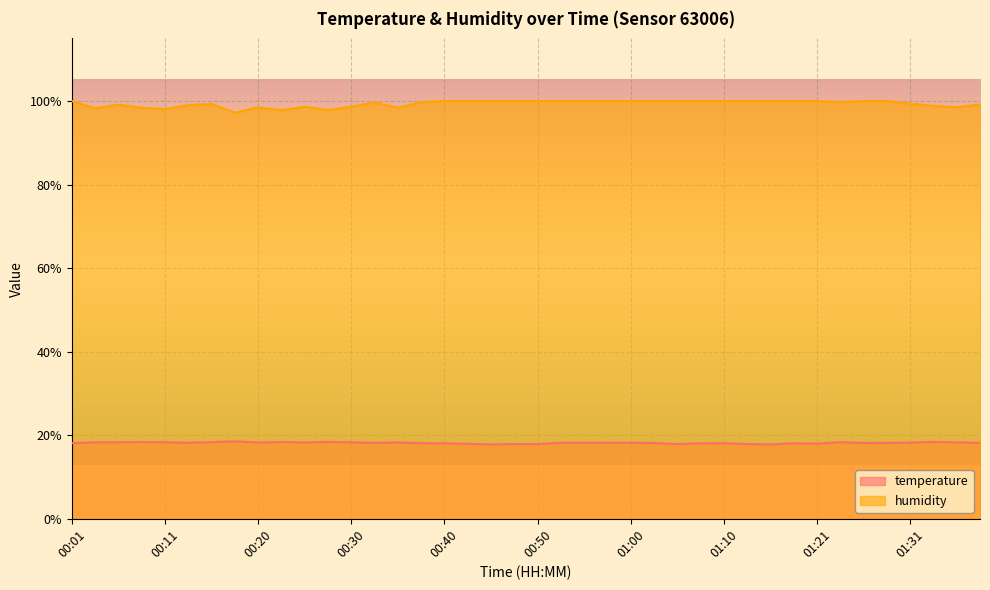

Where is humidity nearest to the value 98?

00:11